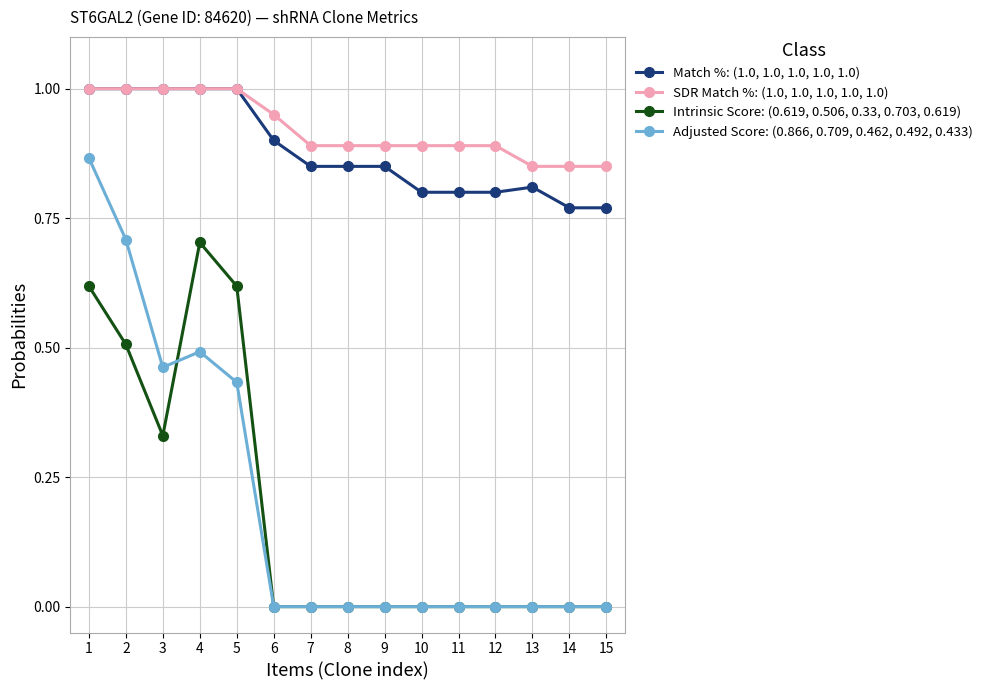

What is the maximum value shown in the chart?

1.0